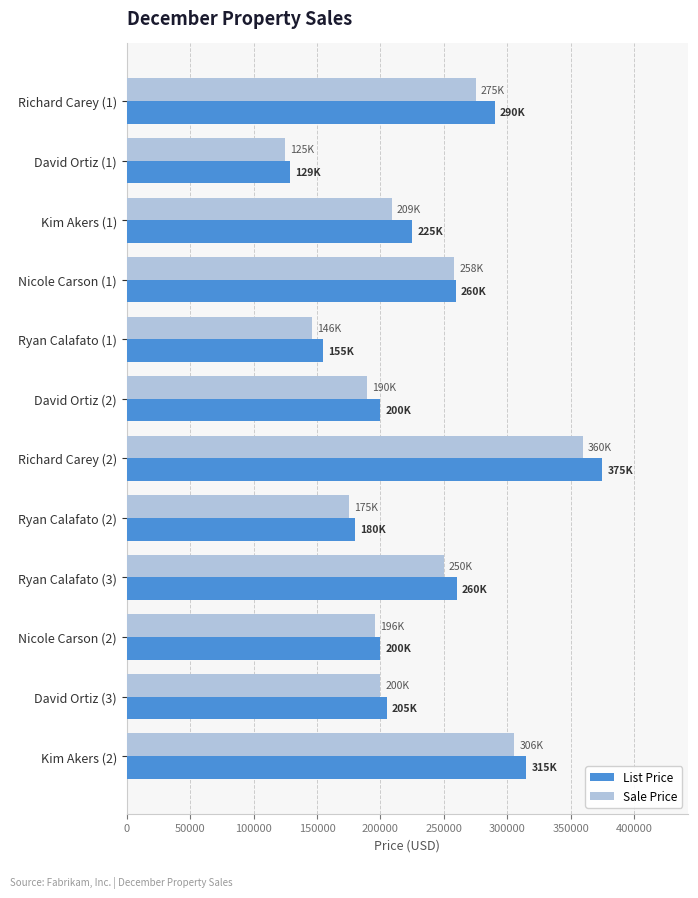

Which category has the lowest value across all series?

David Ortiz (1)